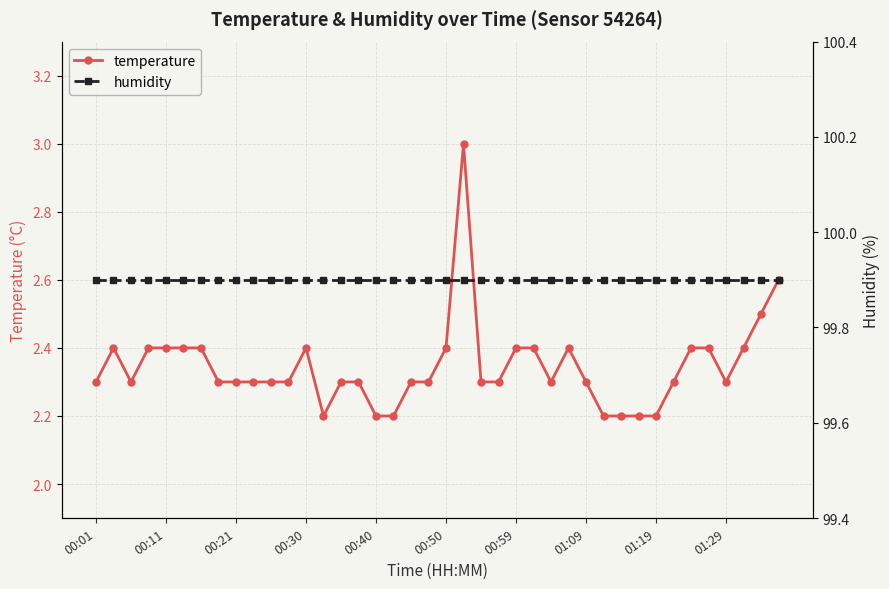

What is the highest value of the humidity series?

99.9